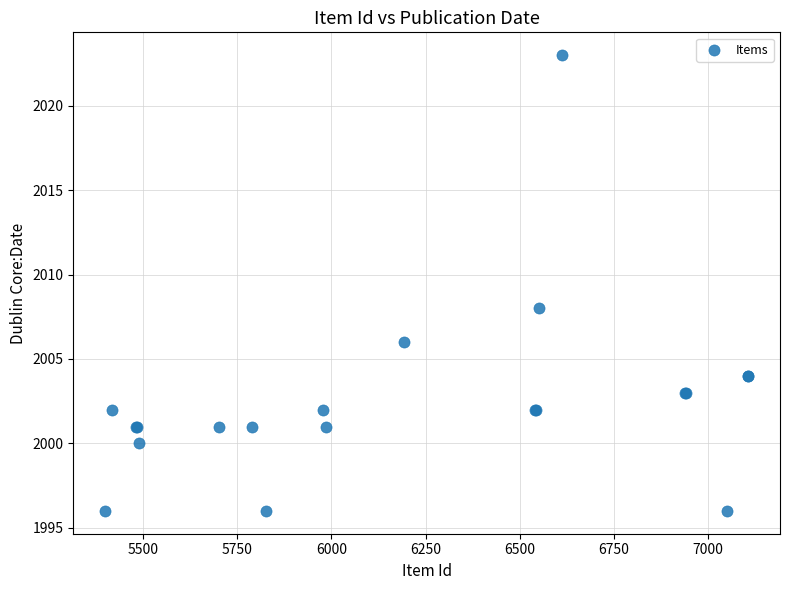

What Y value in the scatter plot is closest to 2009?

2008